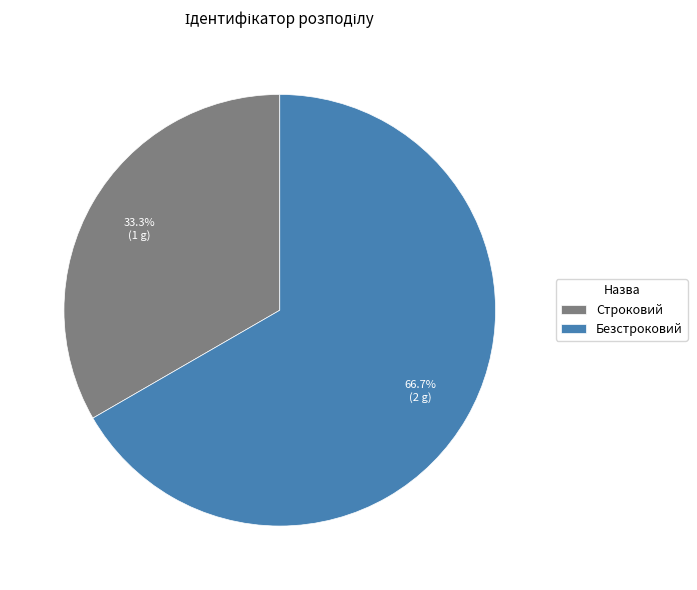

Rank the categories by value from lowest to highest.

Строковий, Безстроковий